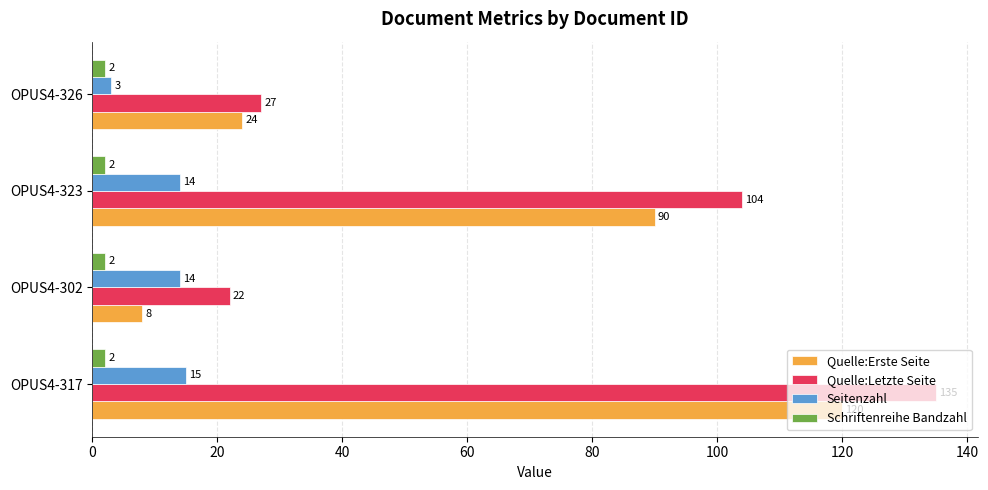

What is the approximate value of Quelle:Erste Seite at OPUS4-323, to the nearest 50?

100